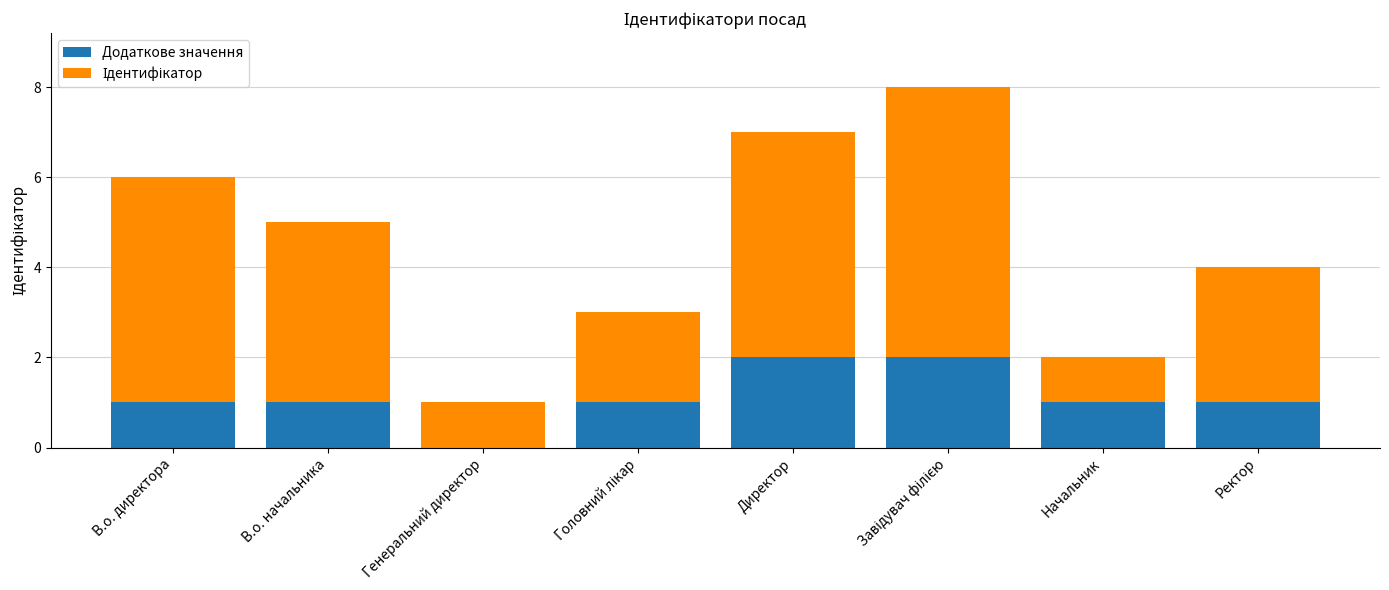

The Додаткове значення series shows 0 at Генеральний директор. True or false?

True